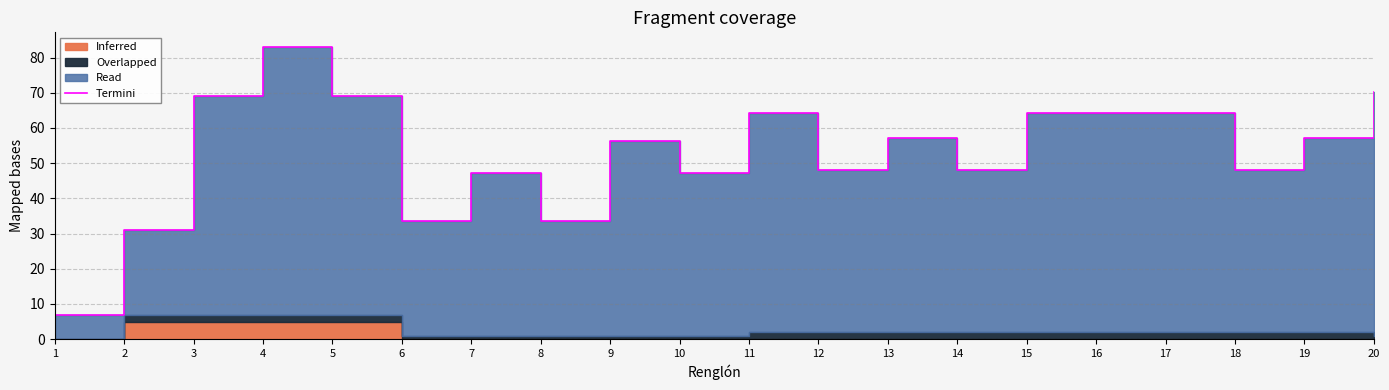

Where is the data nearest to the value 44?

7